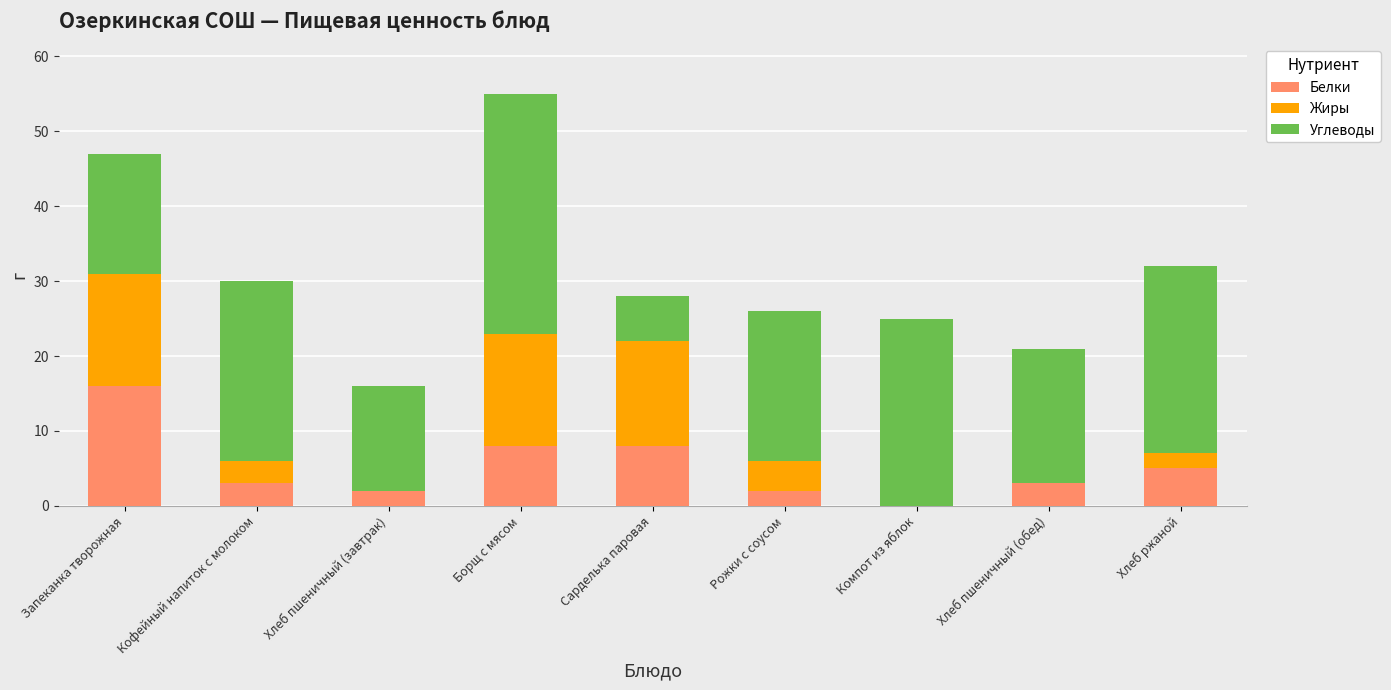

At which category is the sum across all series the highest?

Борщ с мясом